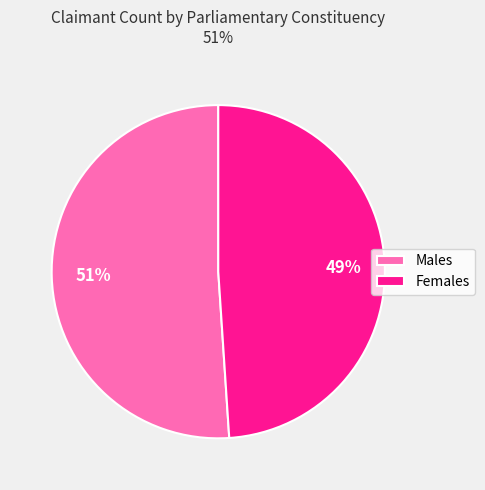

Rank the categories by value from lowest to highest.

Females, Males